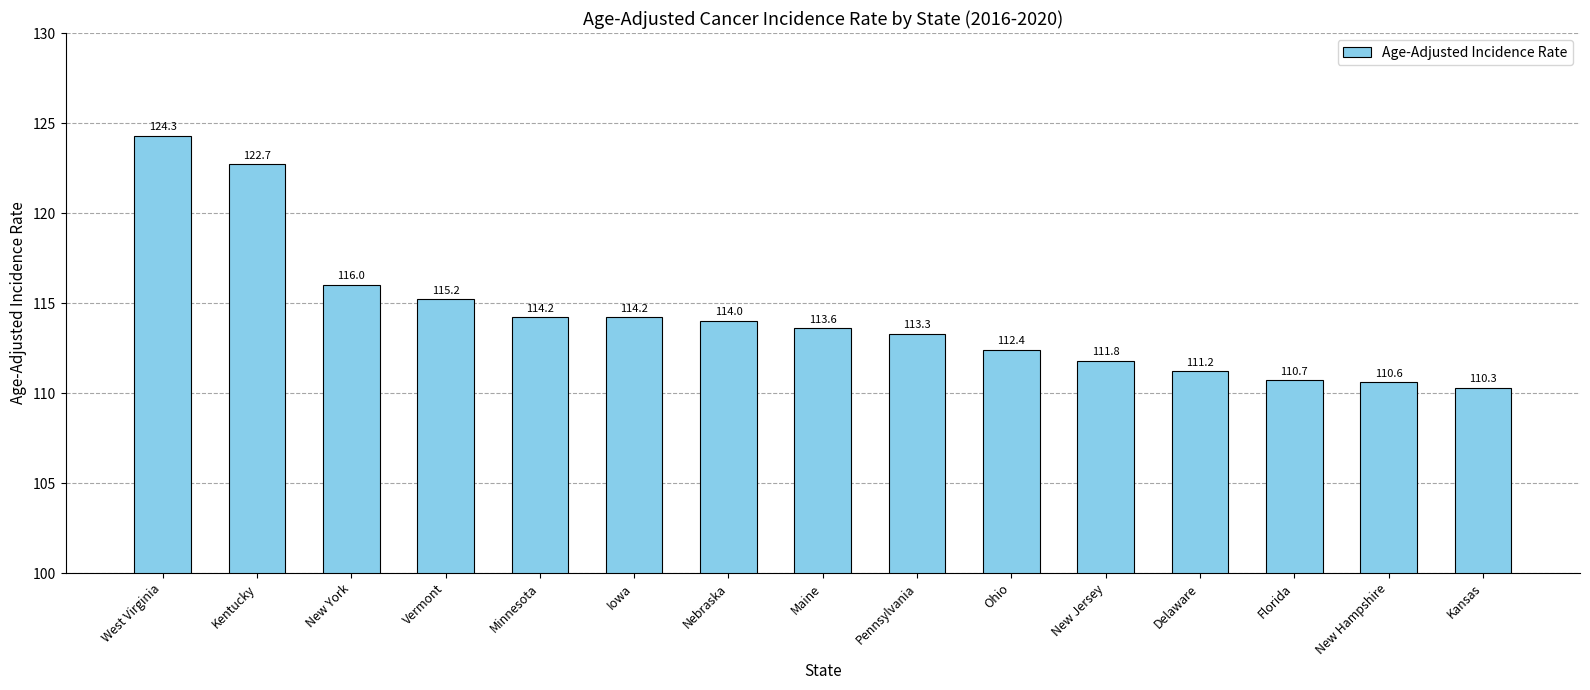

What is the average value?

114.3